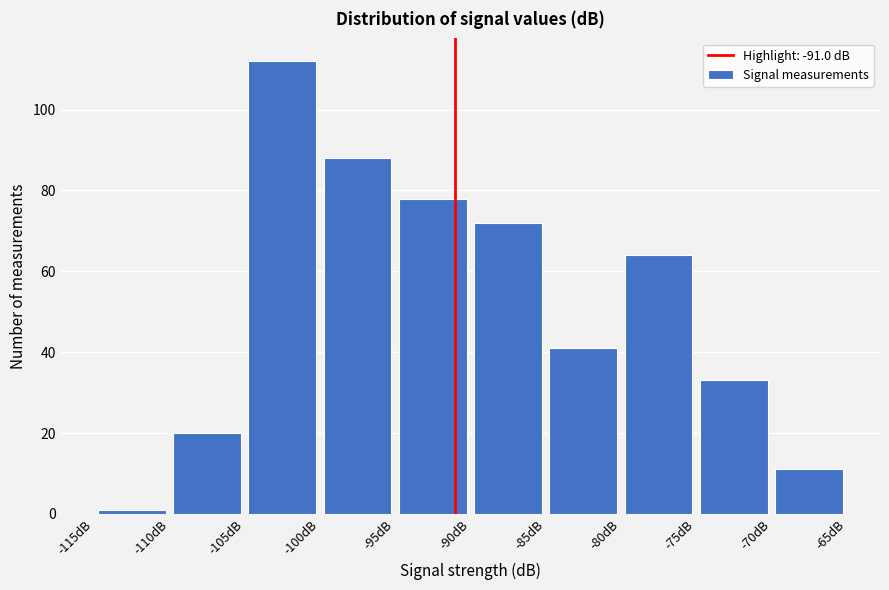

Over which range of the x-axis is the bar tallest?

-105 to -100